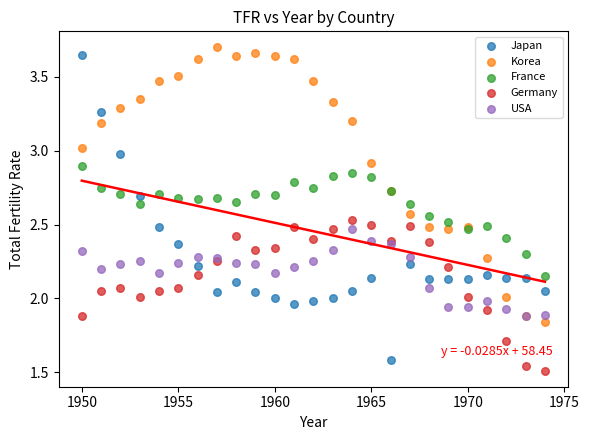

Which series reaches the maximum Y coordinate?

Korea